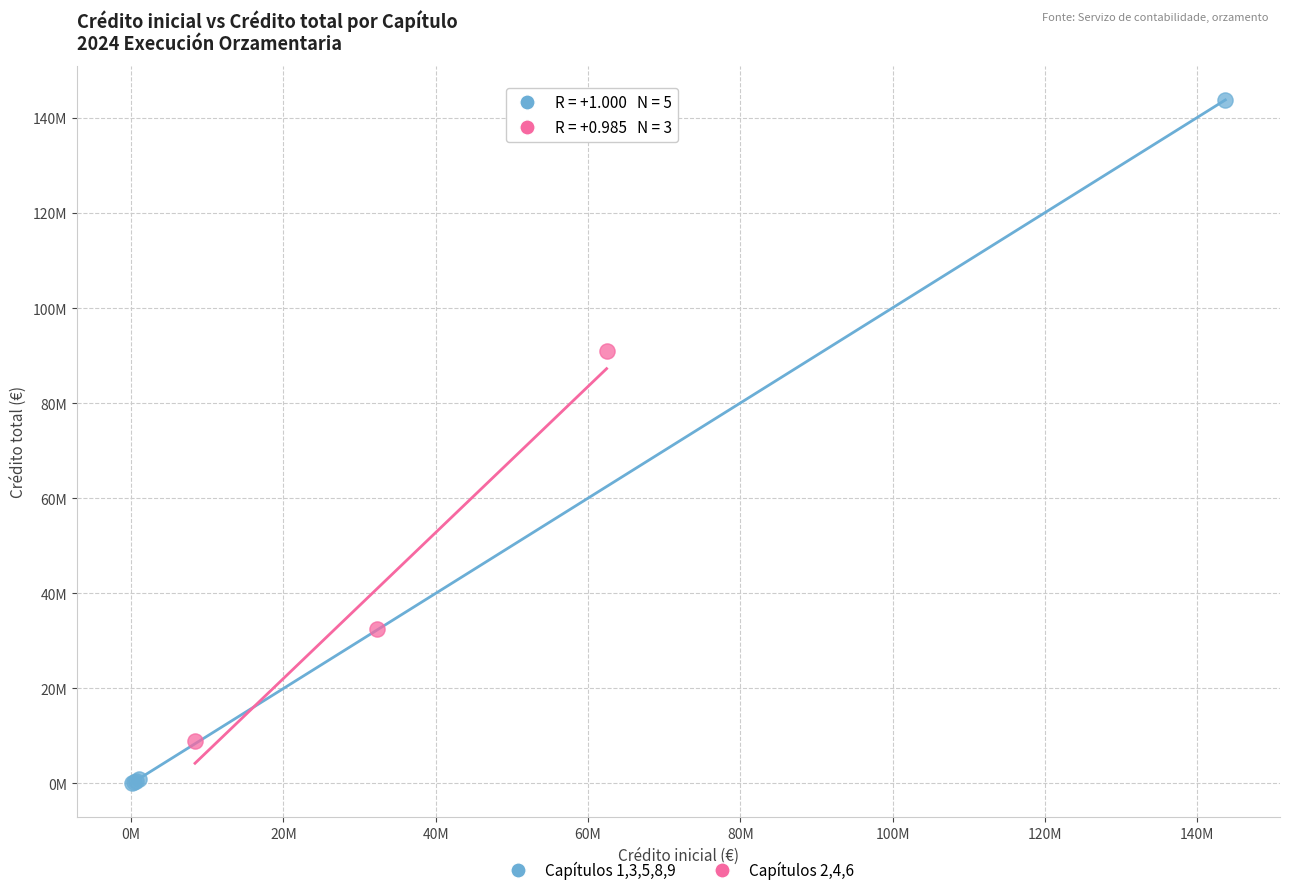

Which series reaches the minimum Y coordinate?

Capítulos 1,3,5,8,9